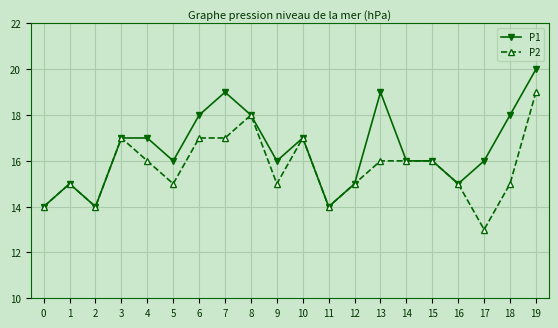

What is the sum of the P1 values at 8 and 12?

33